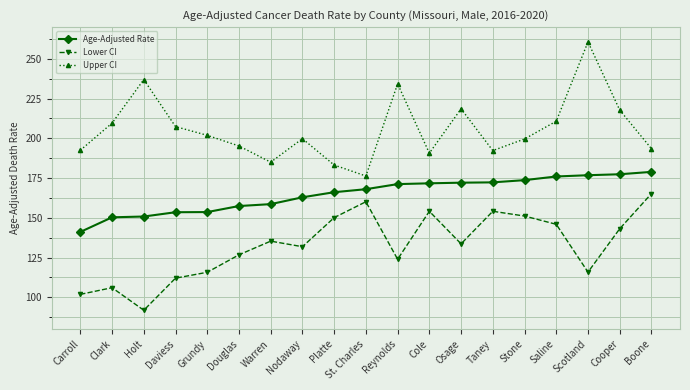

At which label does Lower CI reach its minimum?

Holt